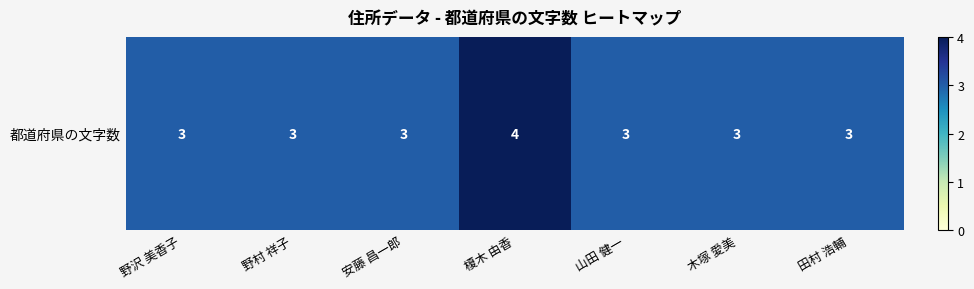

True or false: the data shows 2 at 野村 祥子.

False